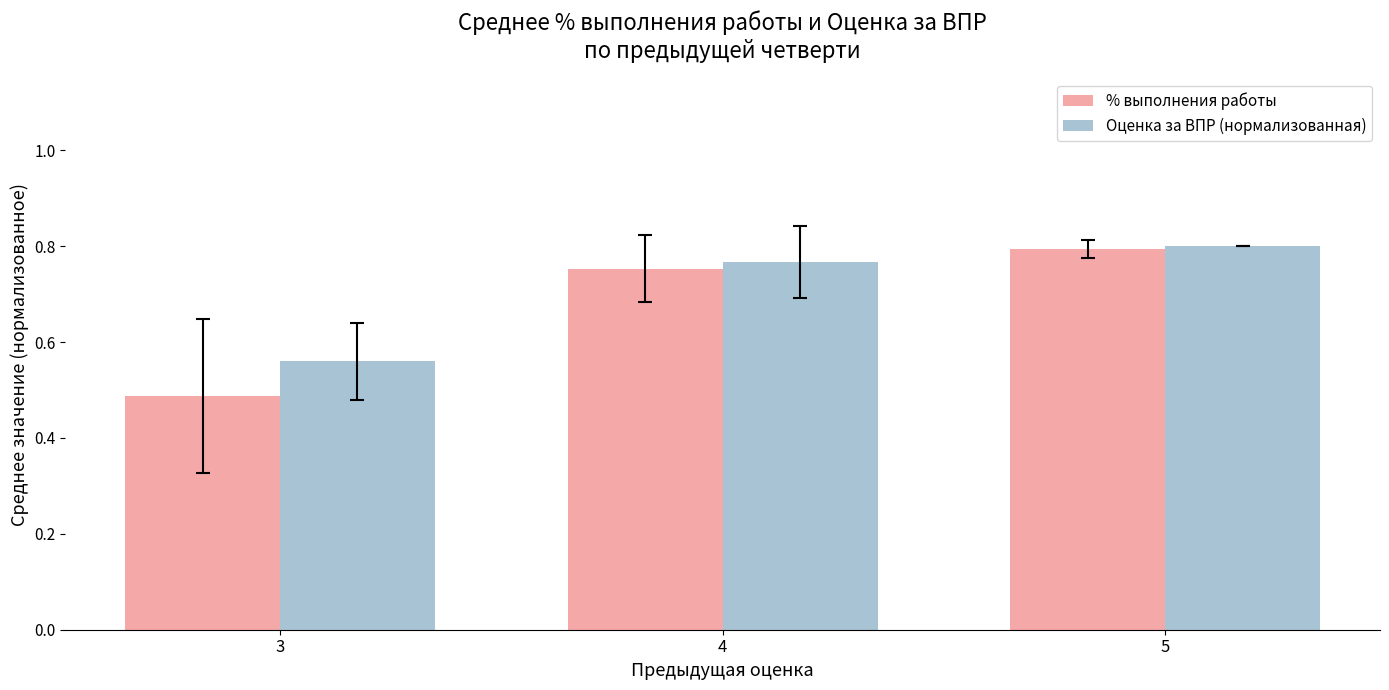

Which series has the widest spread of values?

% выполнения работы